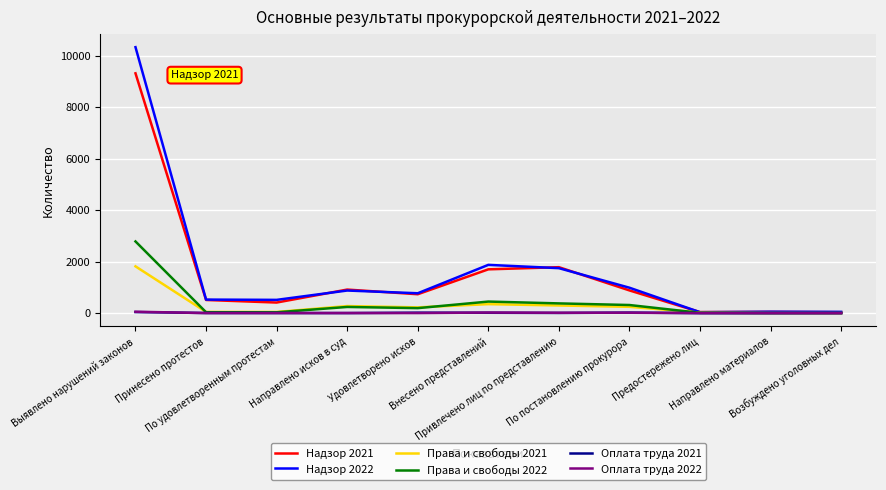

Where is the first local maximum for Надзор 2021?

Направлено исков в суд